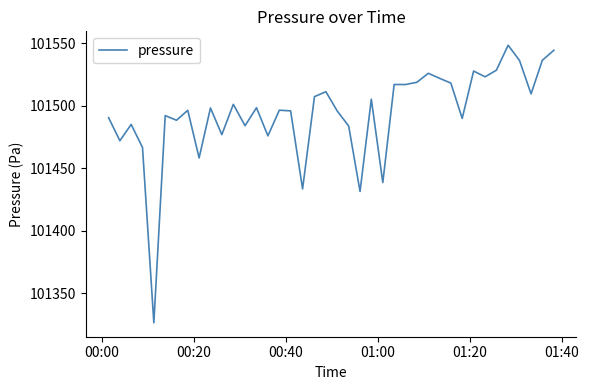

What is the smallest value displayed?

101326.4